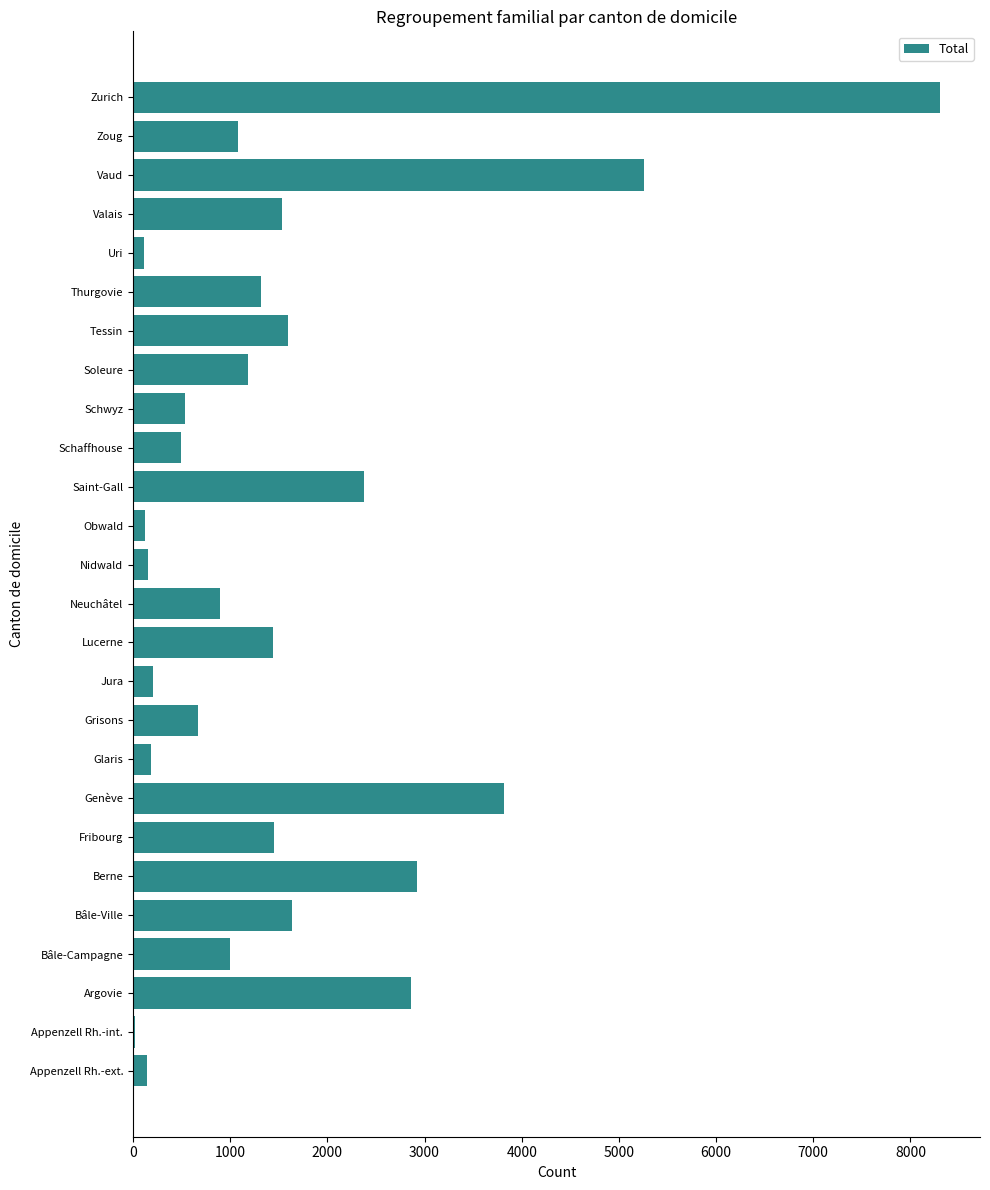

What is the sum of all values?

41309